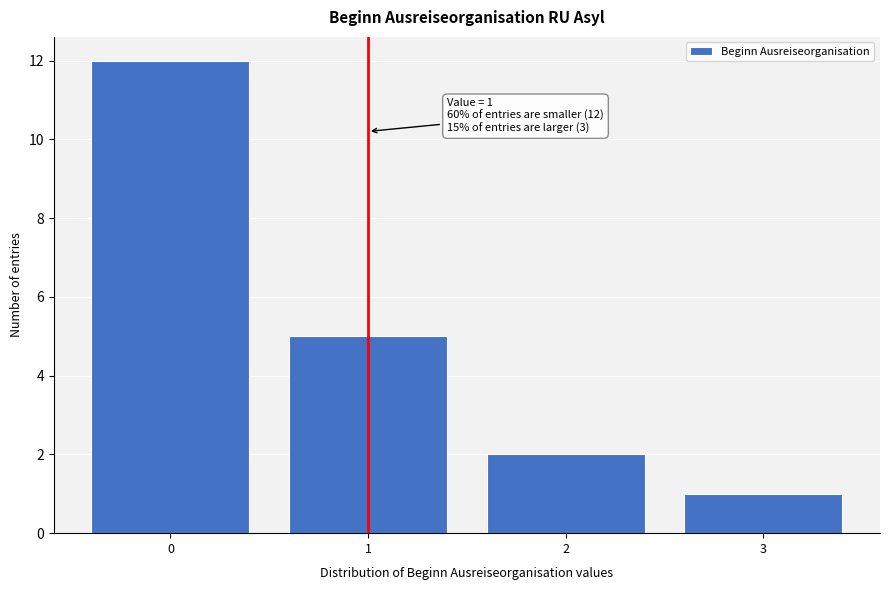

Reading left to right, transcribe all the data shown in this chart.

12	5	2	1